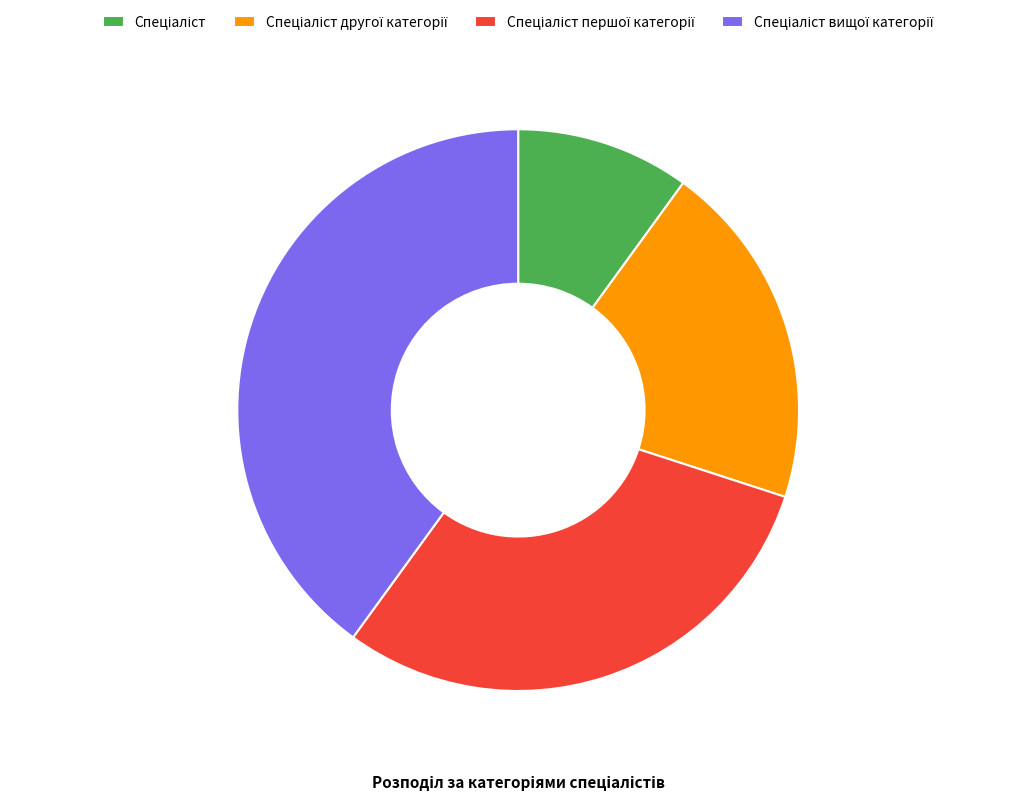

Is there any slice that represents more than half of the pie?

No